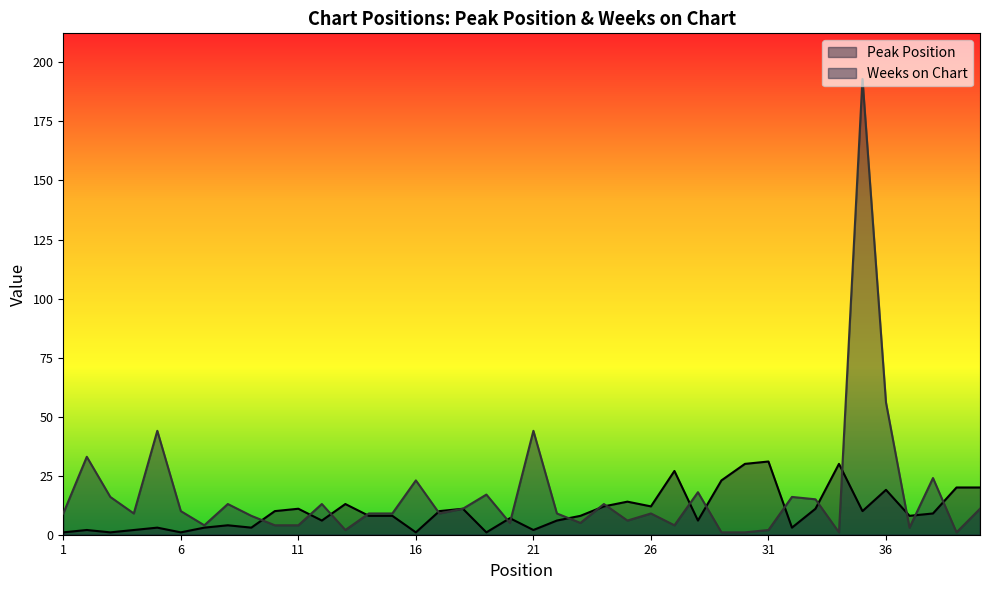

Count the number of categories in the chart.

40